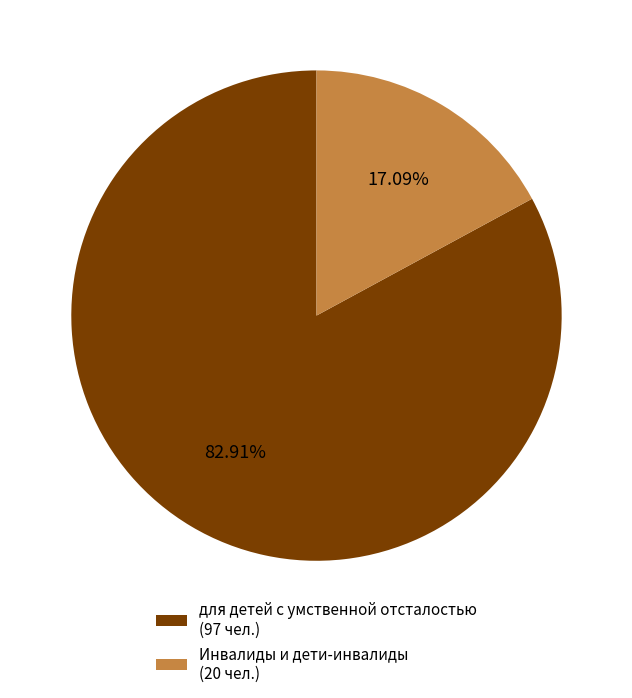

Which has a higher value, Инвалиды и дети-инвалиды (20 чел.) or для детей с умственной отсталостью (97 чел.)?

для детей с умственной отсталостью (97 чел.)